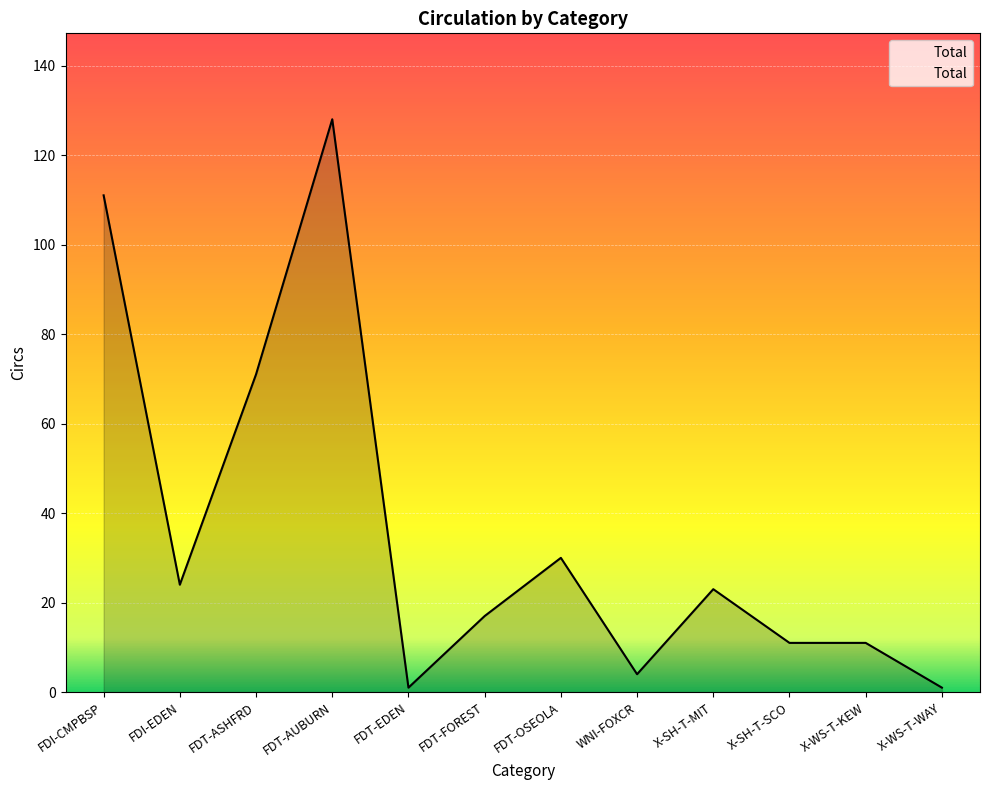

True or false: the data shows 71 at FDT-ASHFRD.

True